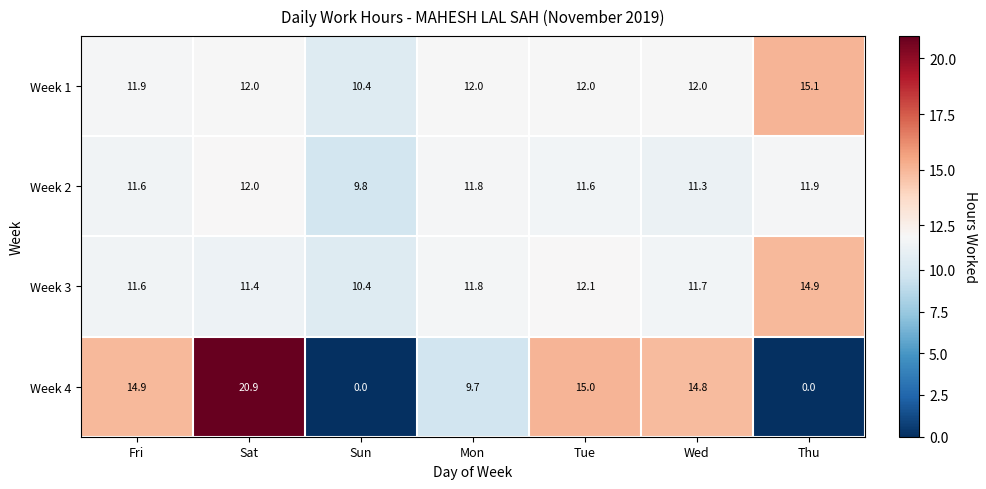

Where does the Week 2 series first go above 11?

Fri